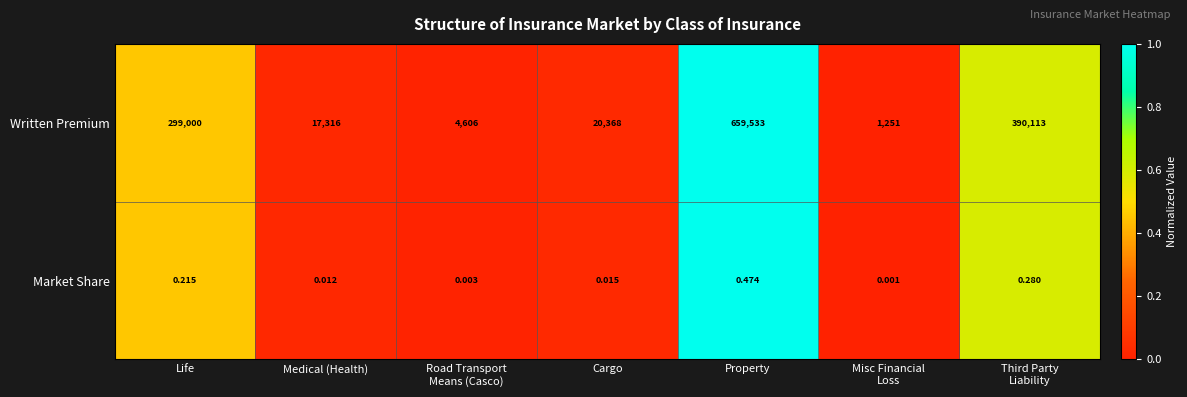

What is the total value across all series at Cargo?

20368.0